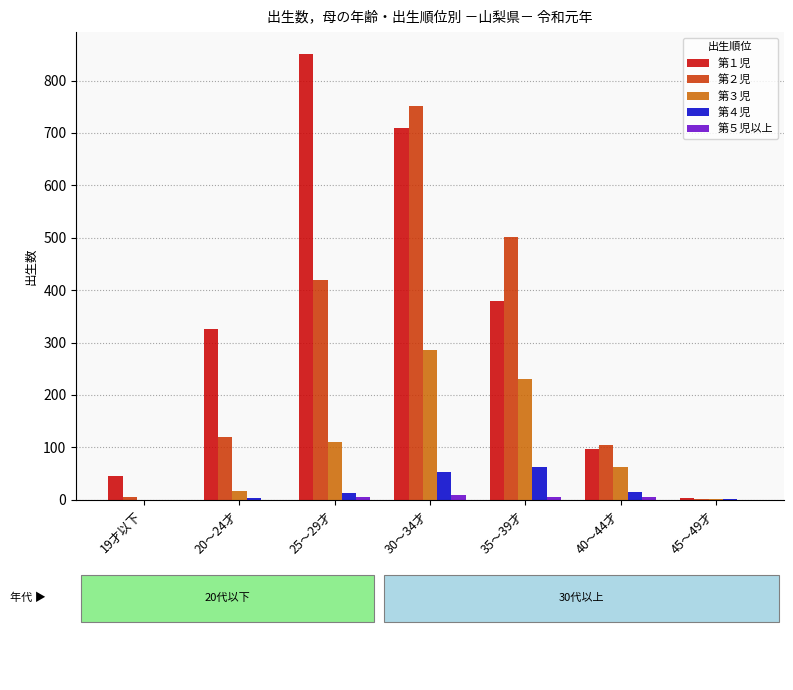

What is the maximum value for 第４児?

62